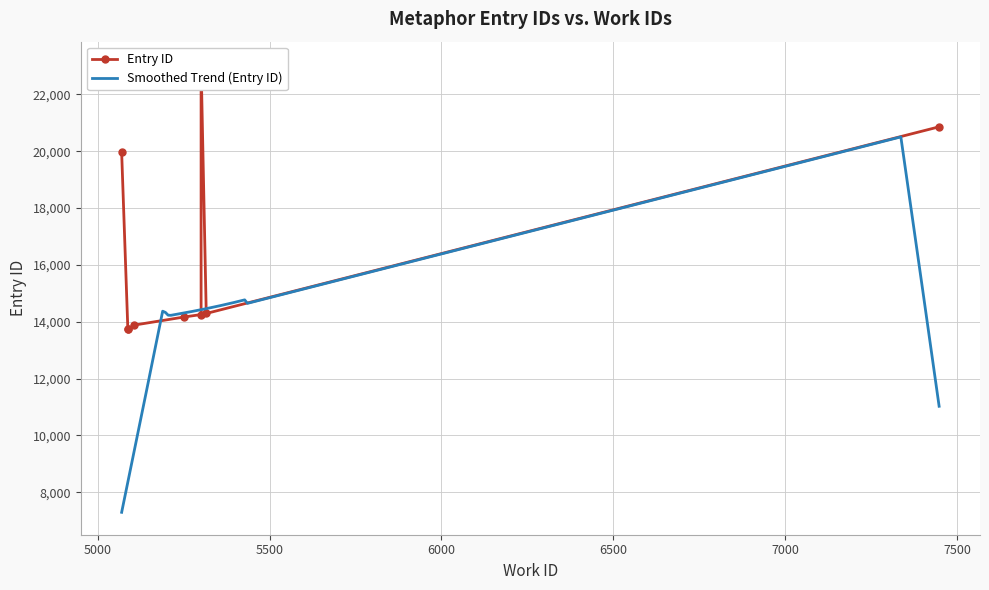

What is the maximum value shown in the chart?

23064